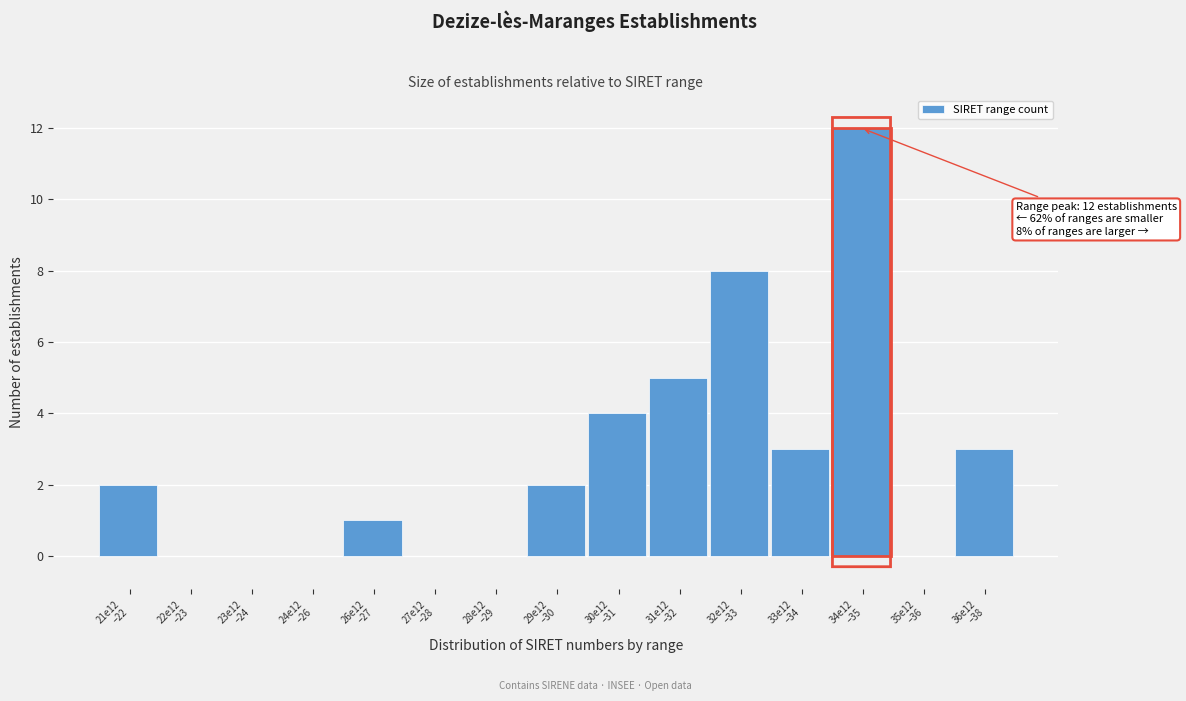

What is the greatest value displayed?

12